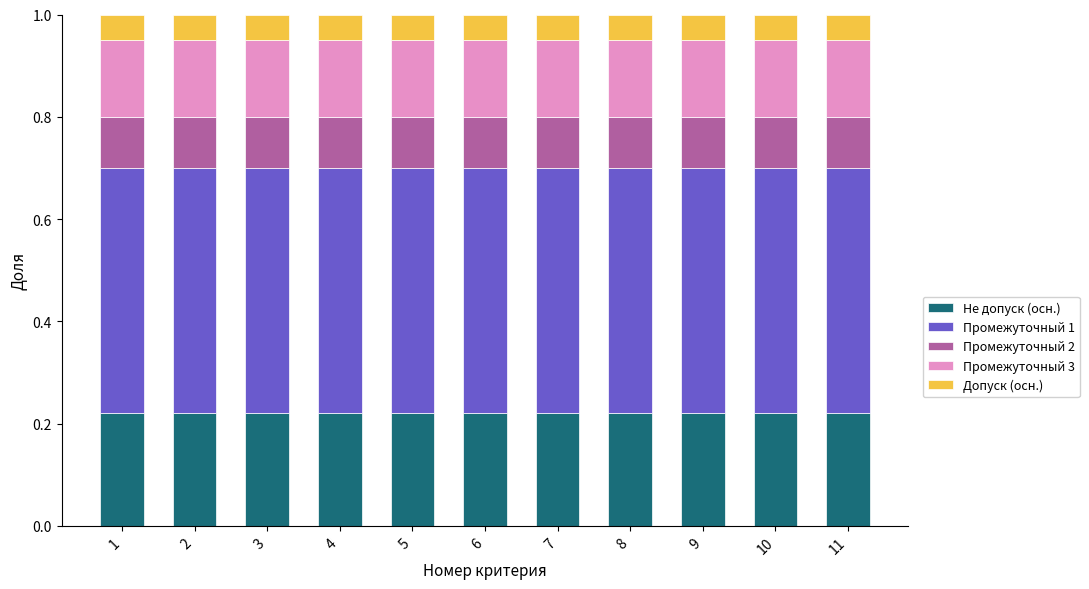

What is the sum of all Не допуск (осн.) values?

2.4